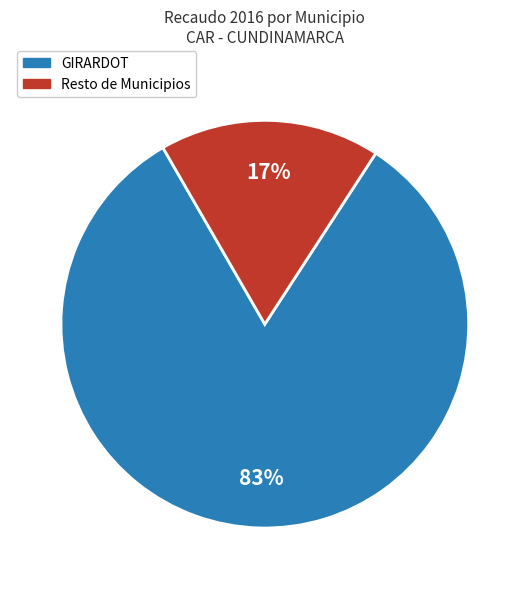

To the nearest percent, what is the average slice percentage?

50%